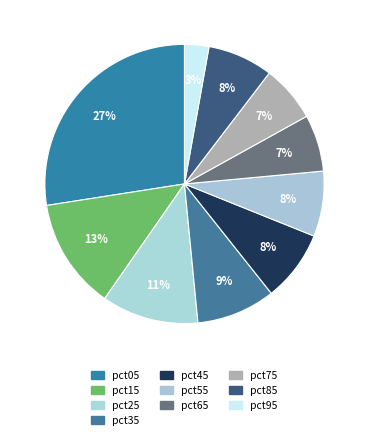

Does pct15 represent more than half of the total?

No